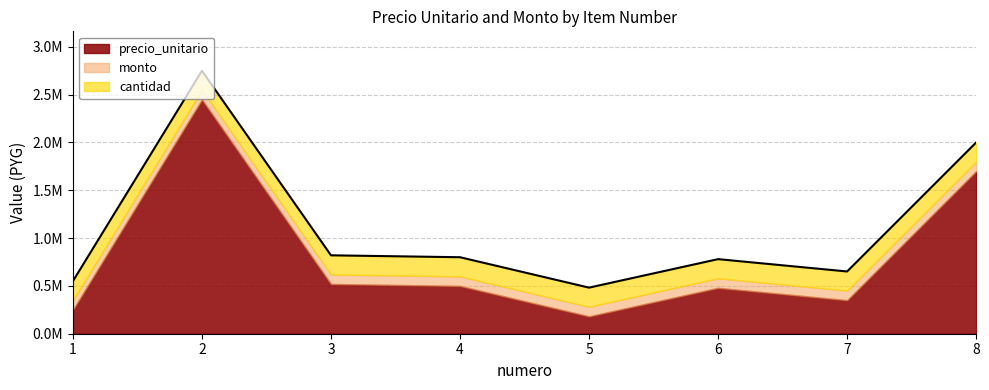

Rank the categories by monto value from lowest to highest.

5, 1, 7, 6, 4, 3, 8, 2